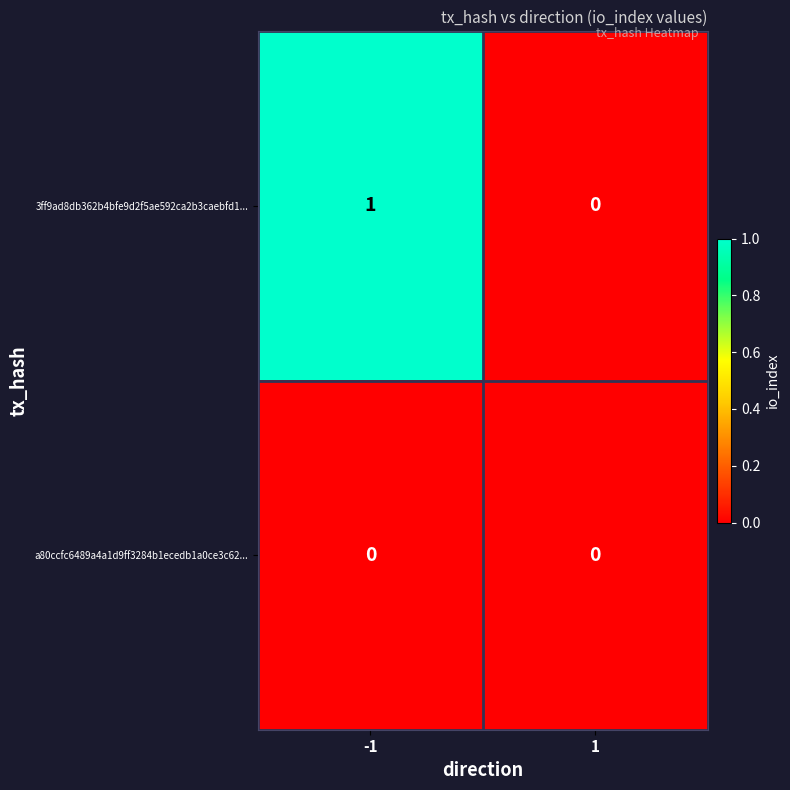

List the series in order of their overall mean, highest first.

3ff9ad8db362b4bfe9d2f5ae592ca2b3caebfd1..., a80ccfc6489a4a1d9ff3284b1ecedb1a0ce3c62...